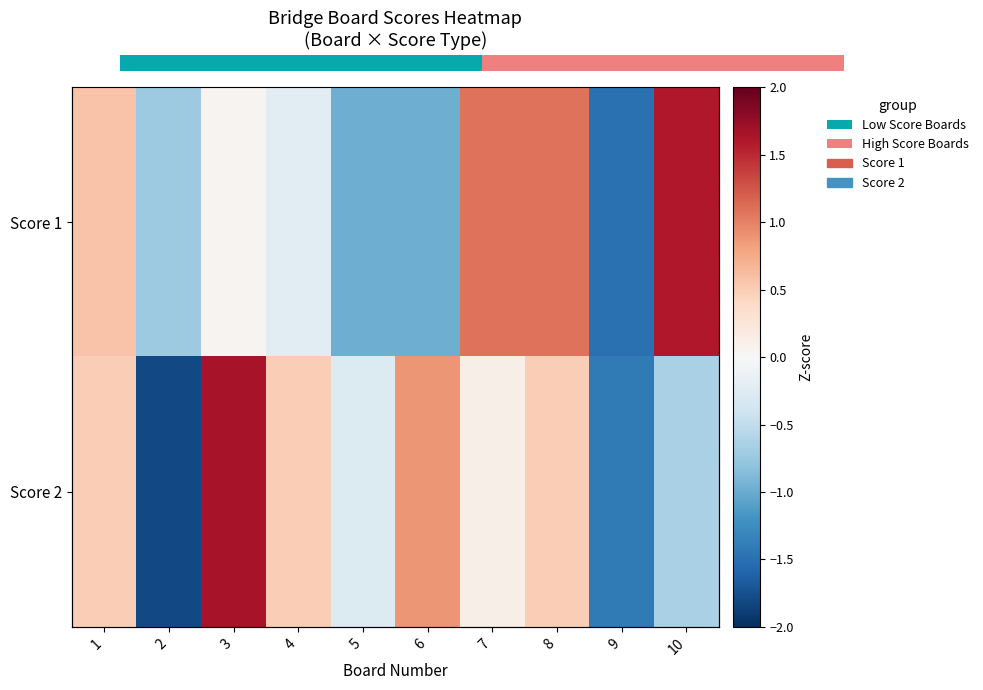

The Score 2 series shows 0.5 at 4. True or false?

True